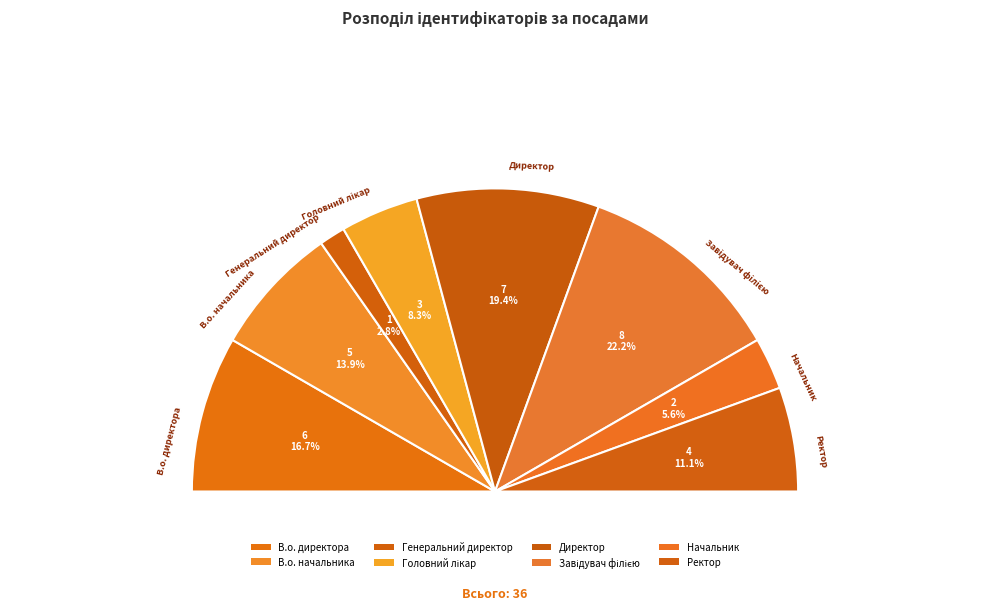

To the nearest percent, what percentage of the pie is Завідувач філією?

22%